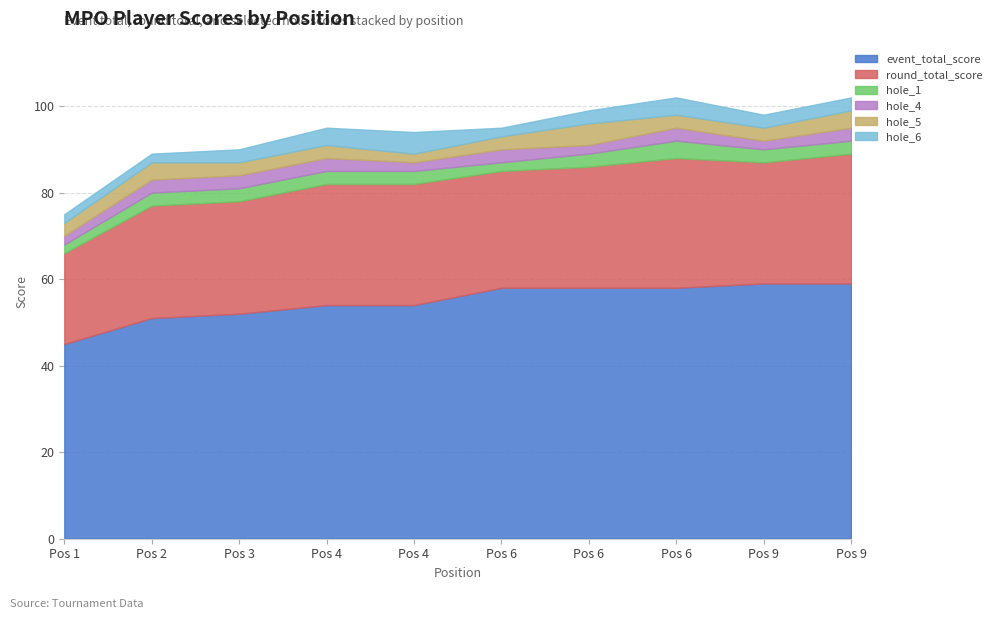

What is the lowest value of the hole_6 series?

2